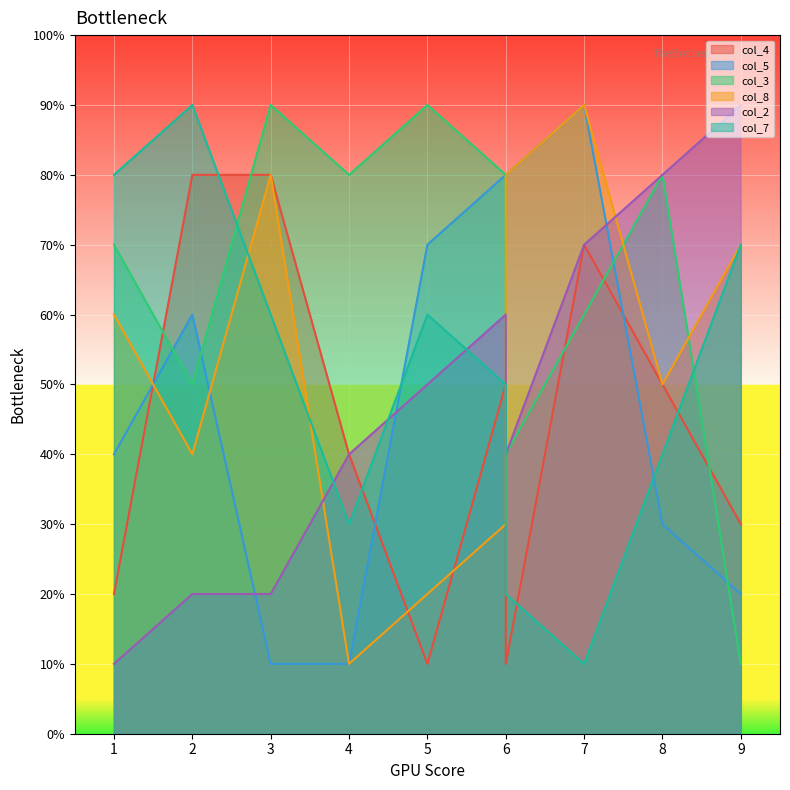

Is it true that col_2 equals 7 at 7?

True